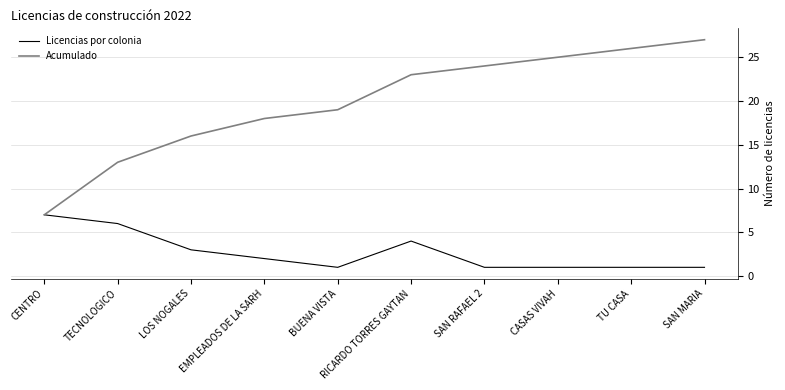

What position from the right is SAN MARIA?

1